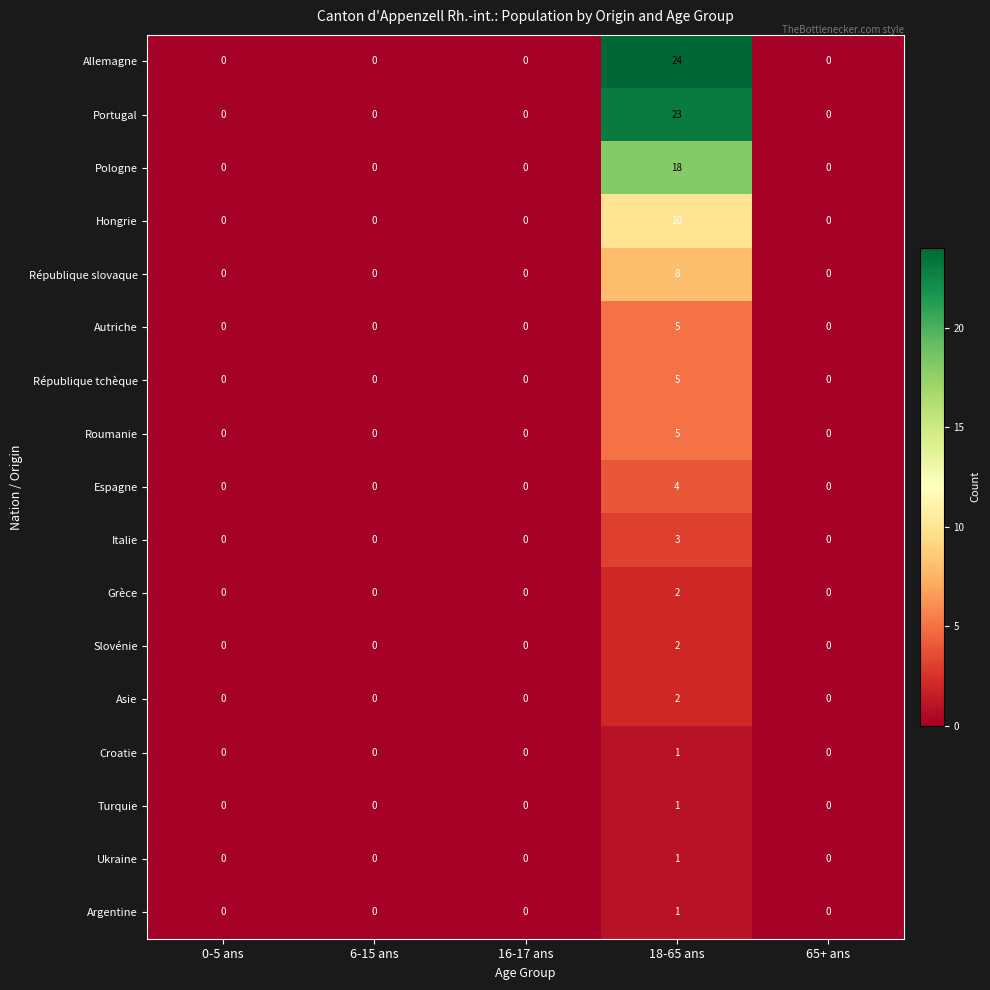

How many series are shown in this chart?

17